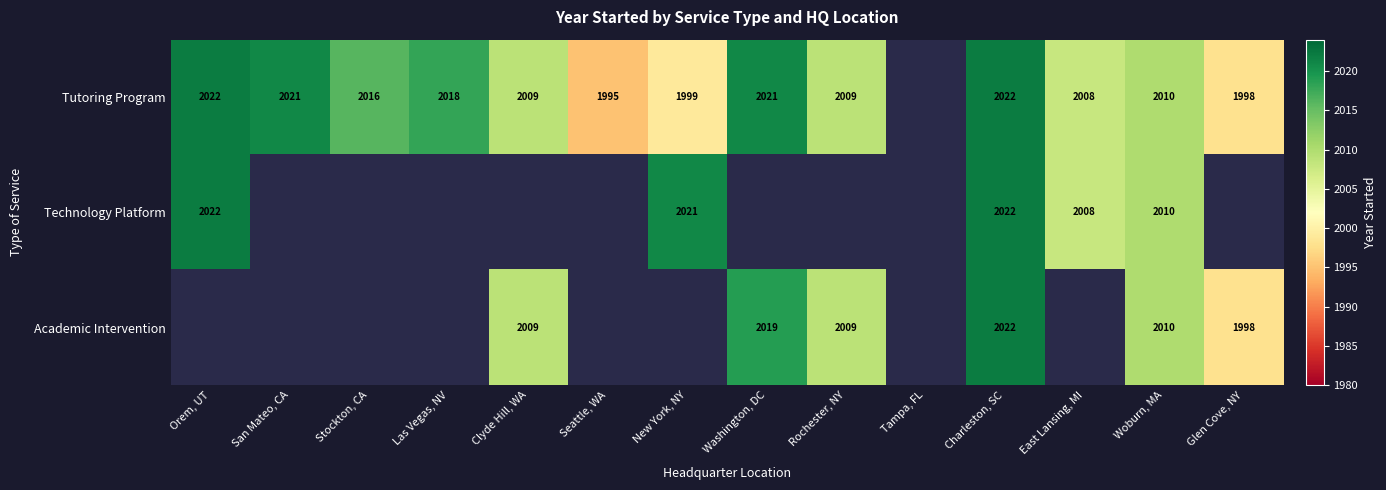

The Academic Intervention series shows 2022 at Charleston, SC. True or false?

True